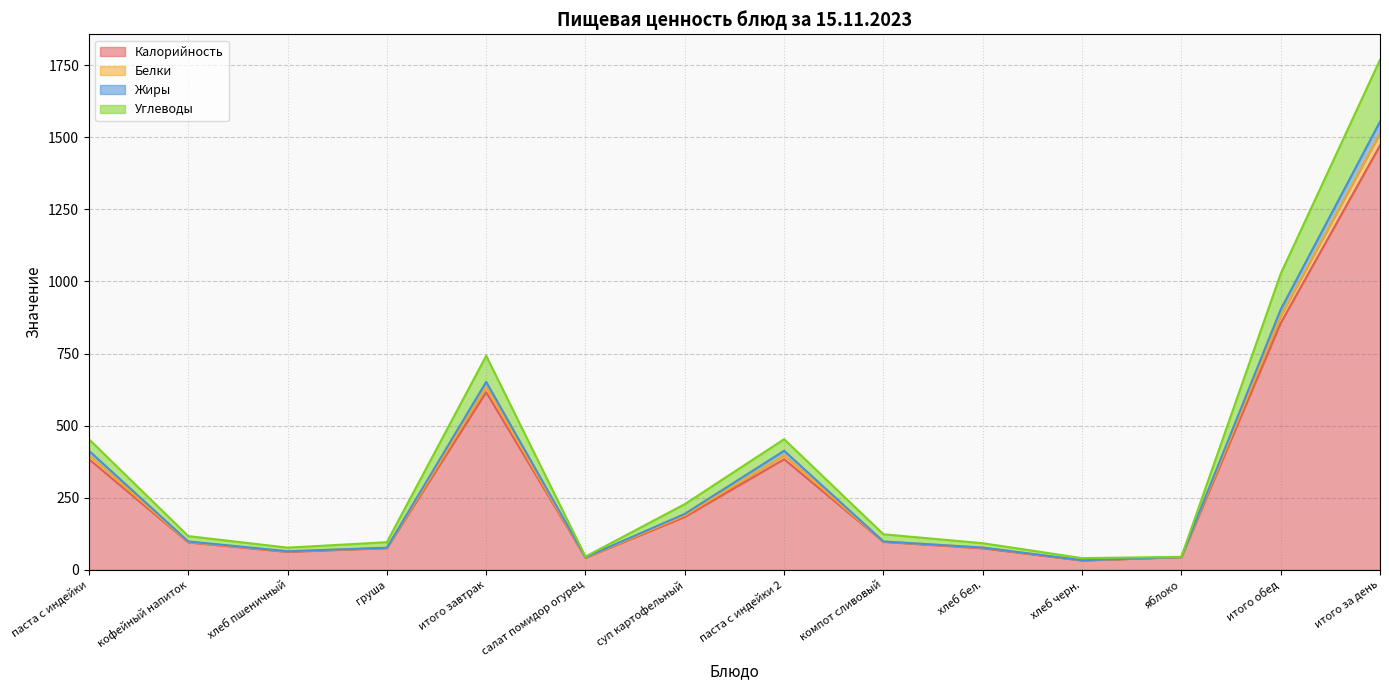

Rank the categories by Углеводы value from highest to lowest.

итого за день, итого обед, итого завтрак, паста с индейки, паста с индейки 2, суп картофельный, компот сливовый, кофейный напиток, груша, хлеб бел., хлеб пшеничный, салат помидор огурец, яблоко, хлеб черн.